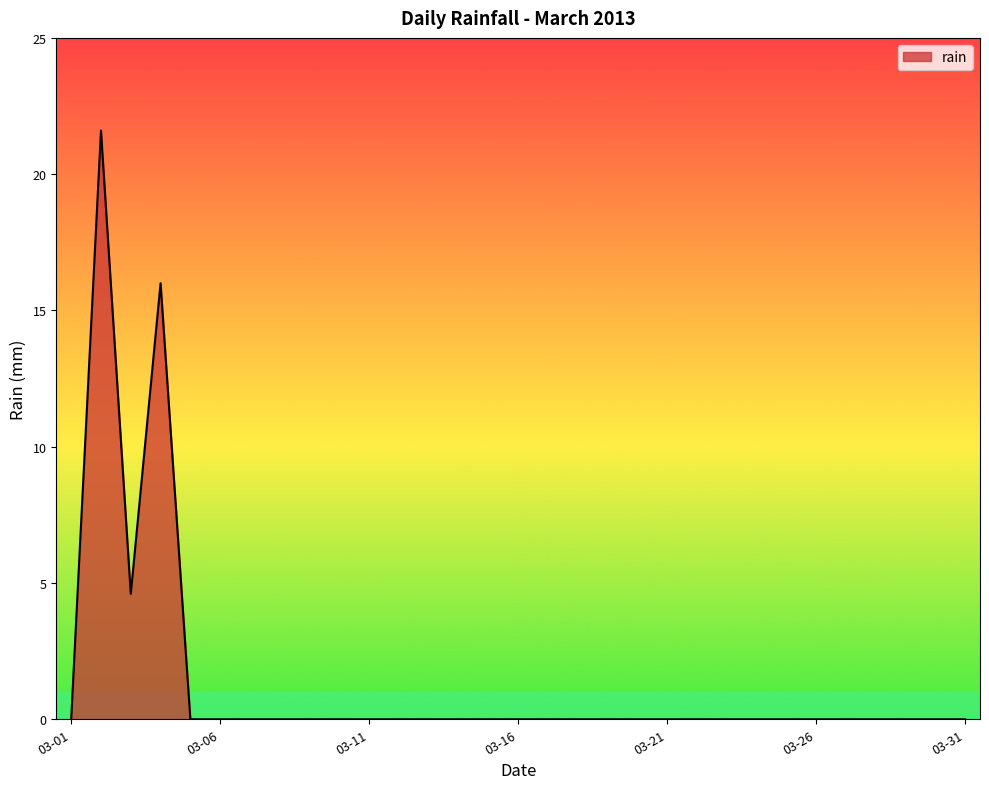

What is the difference between the maximum and minimum values?

21.6